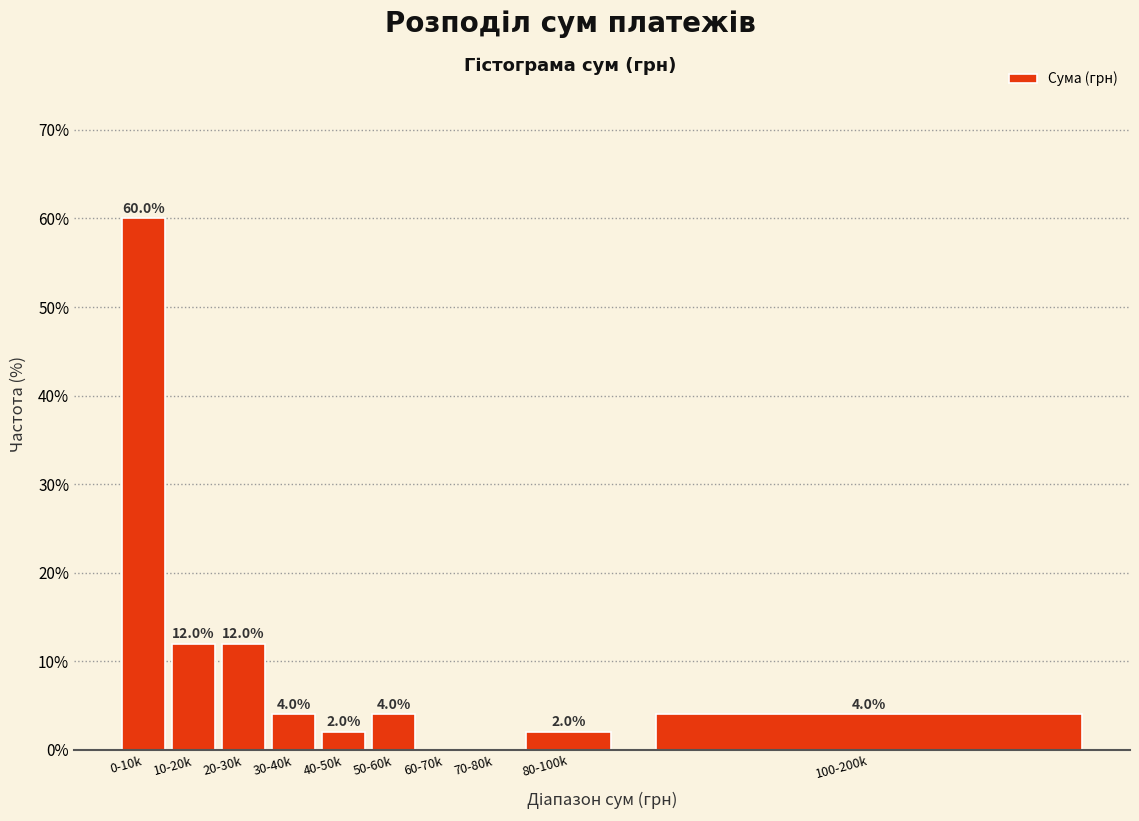

Reading left to right, transcribe all the data shown in this chart.

0-10k=60	10-20k=12	20-30k=12	30-40k=4	40-50k=2	50-60k=4	60-70k=0	70-80k=0	80-100k=2	100-200k=4